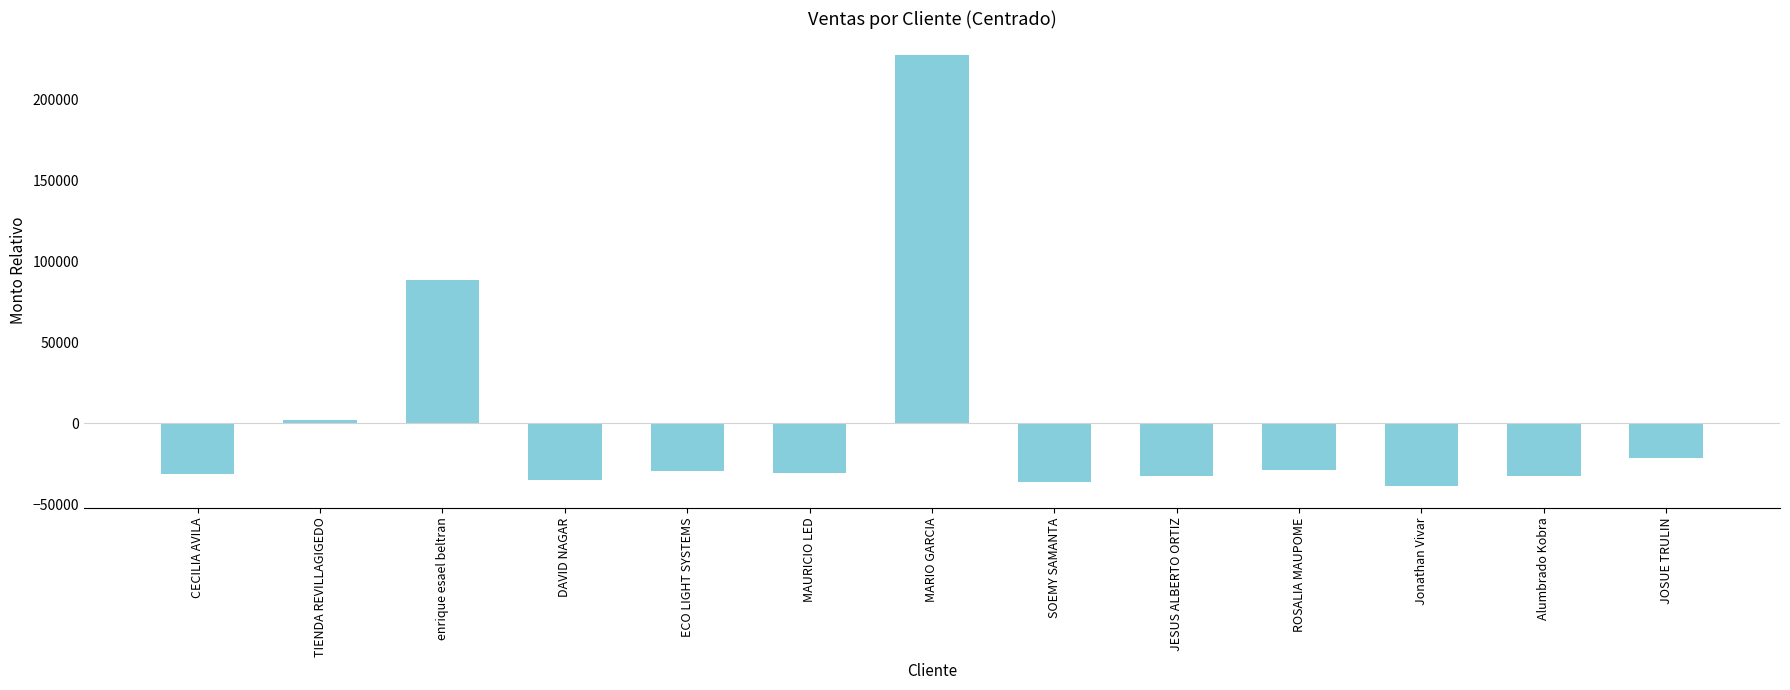

Which has a higher value, ECO LIGHT SYSTEMS or MARIO GARCIA?

MARIO GARCIA